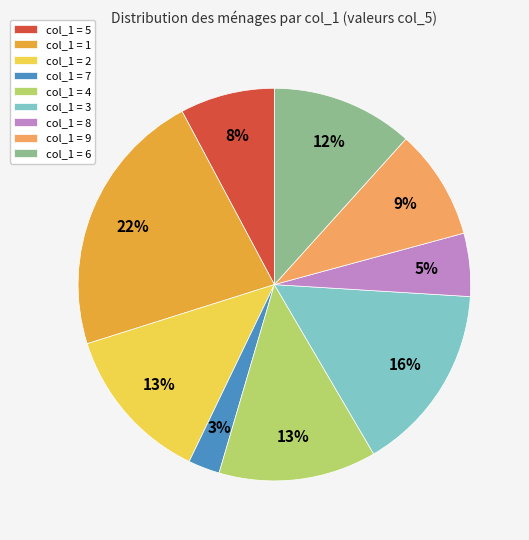

Is there any slice that represents more than half of the pie?

No